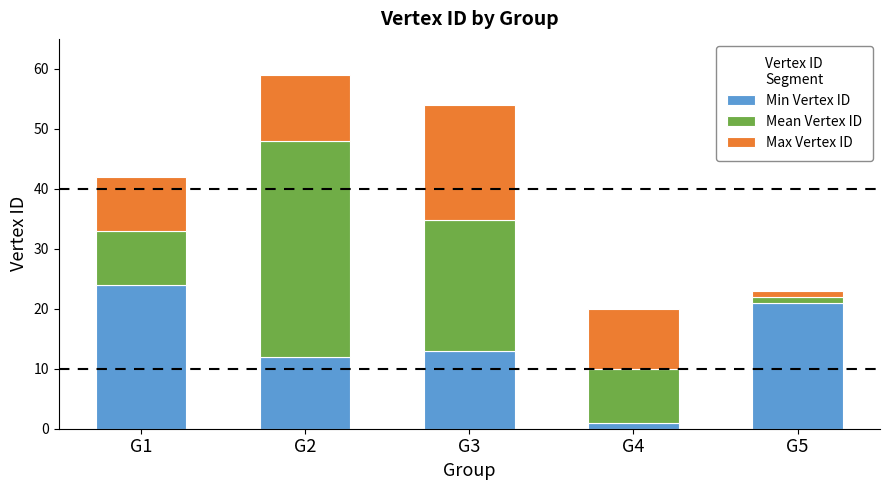

The Min Vertex ID series shows 5.6 at G5. True or false?

False